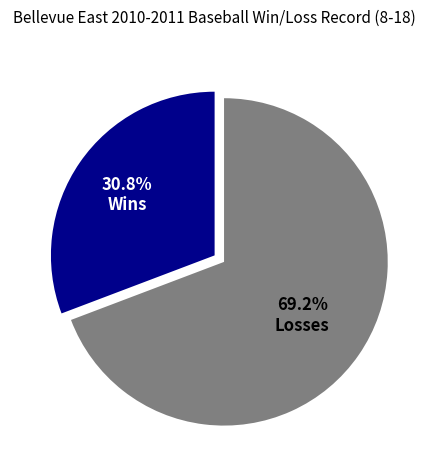

To the nearest percent, what is the difference between the Wins and Losses slice percentages?

38%